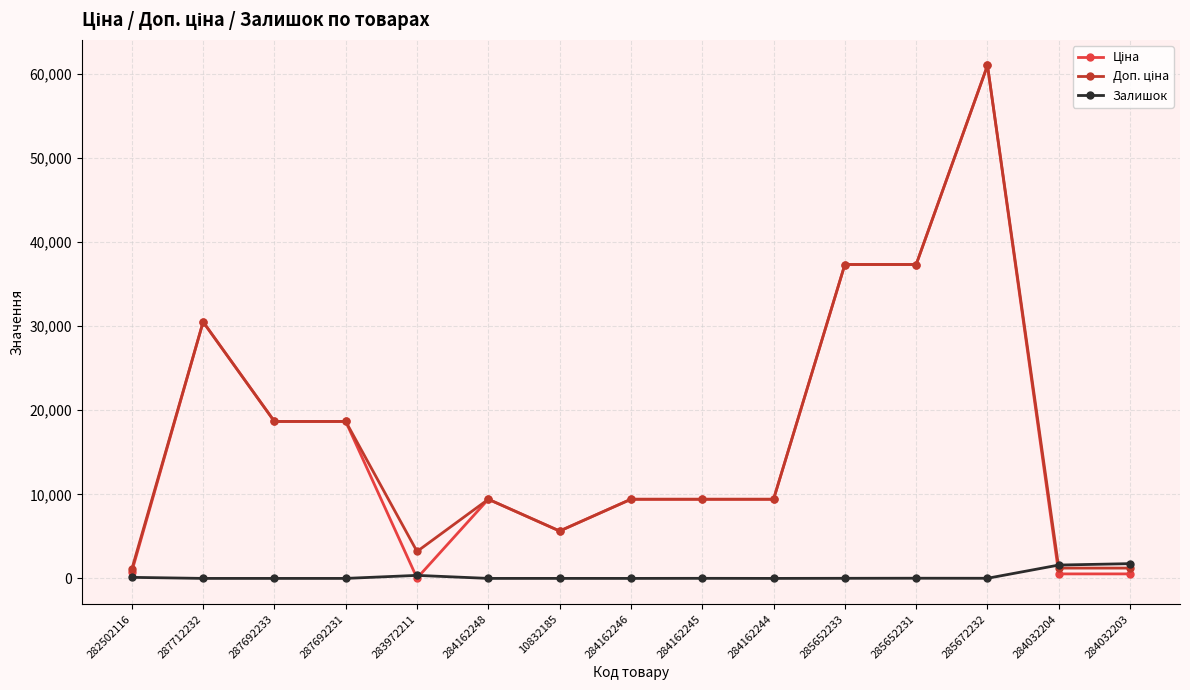

At which category is the sum across all series the highest?

285672232